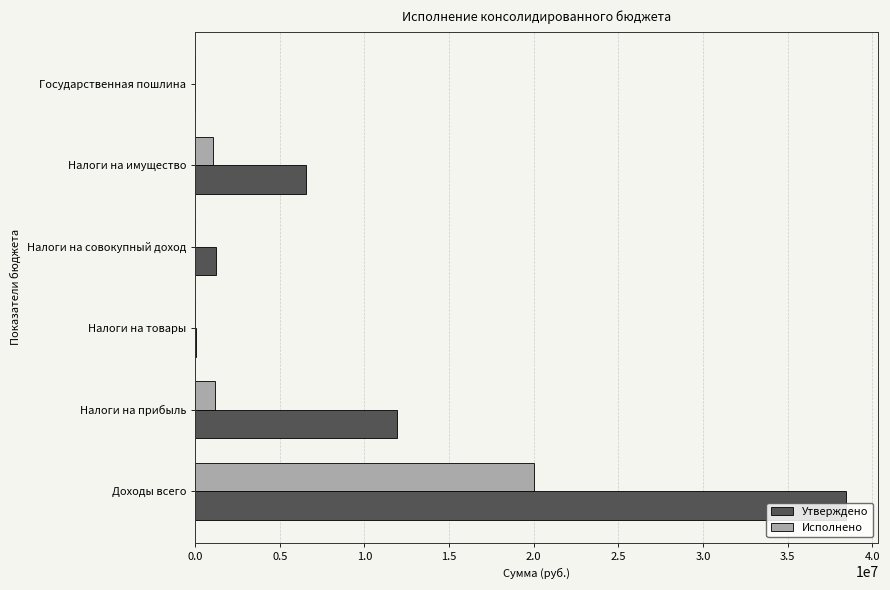

Which category has the highest value in the Утверждено series?

Доходы всего